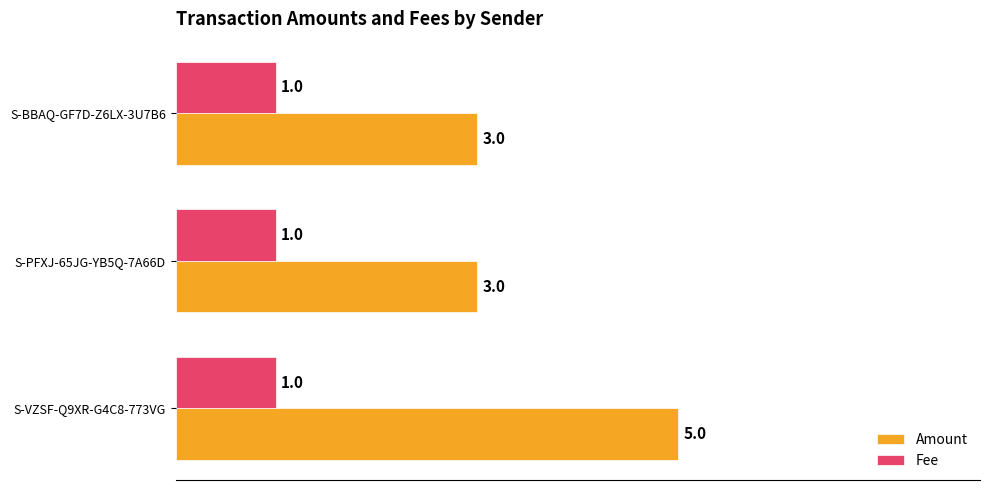

At which category is the sum across all series the highest?

S-VZSF-Q9XR-G4C8-773VG